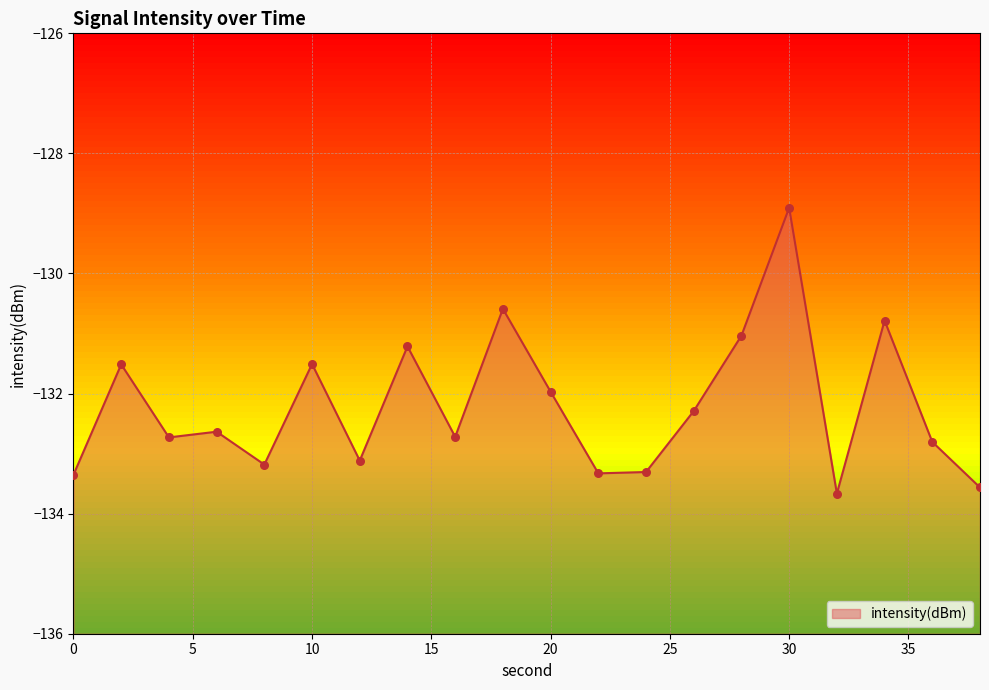

Between 10 and 32, which is larger?

10